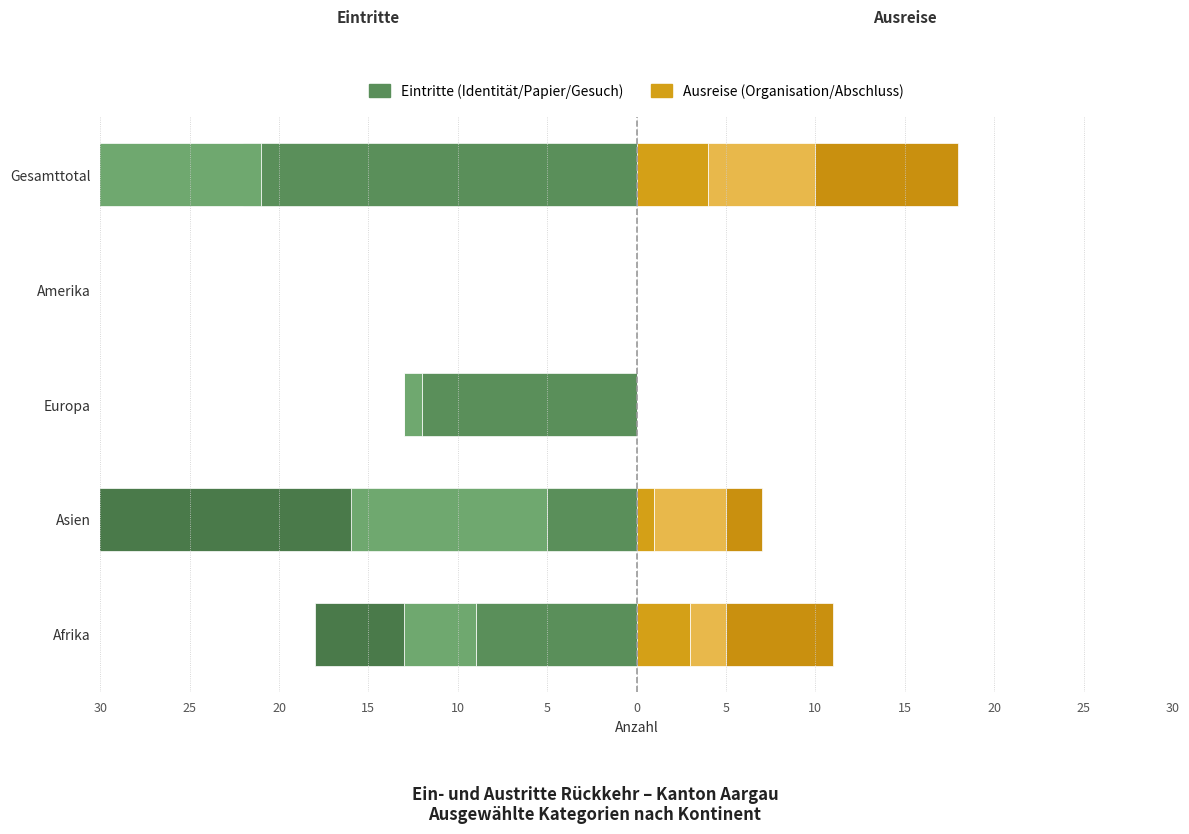

How many categories are shown in the chart?

5